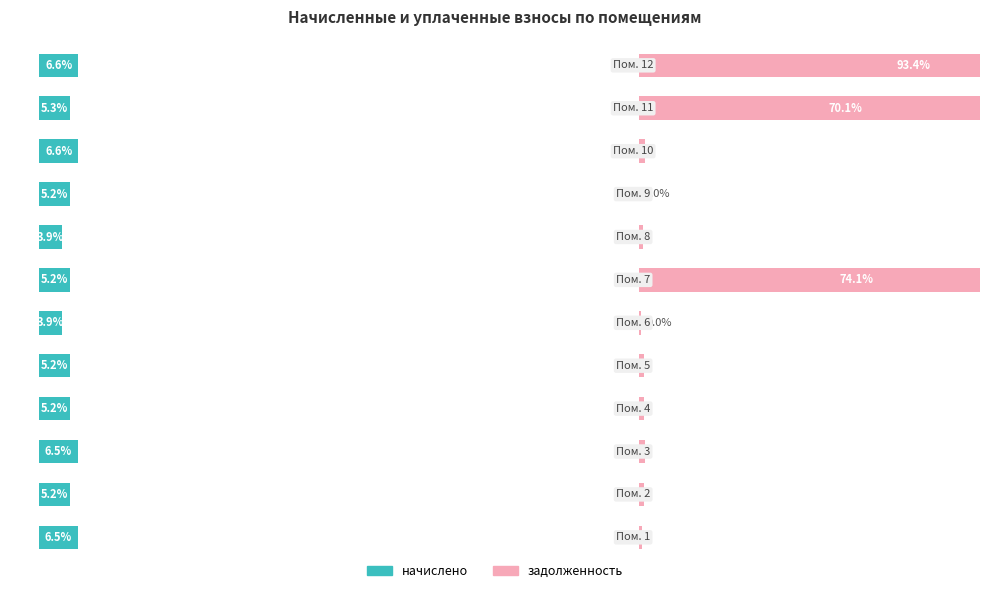

What is the value of the начислено bar at the 8th from the left?

3.9